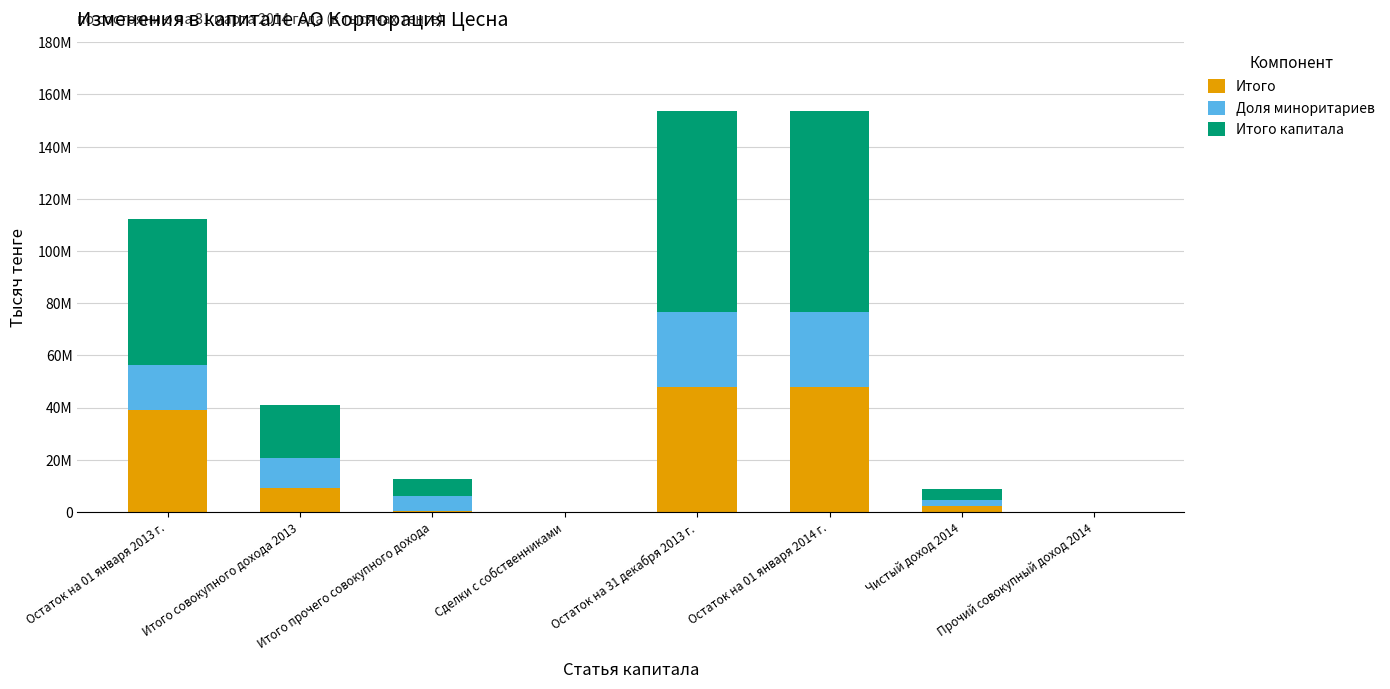

The value of Доля миноритариев at Итого прочего совокупного дохода is 6005643. True or false?

True